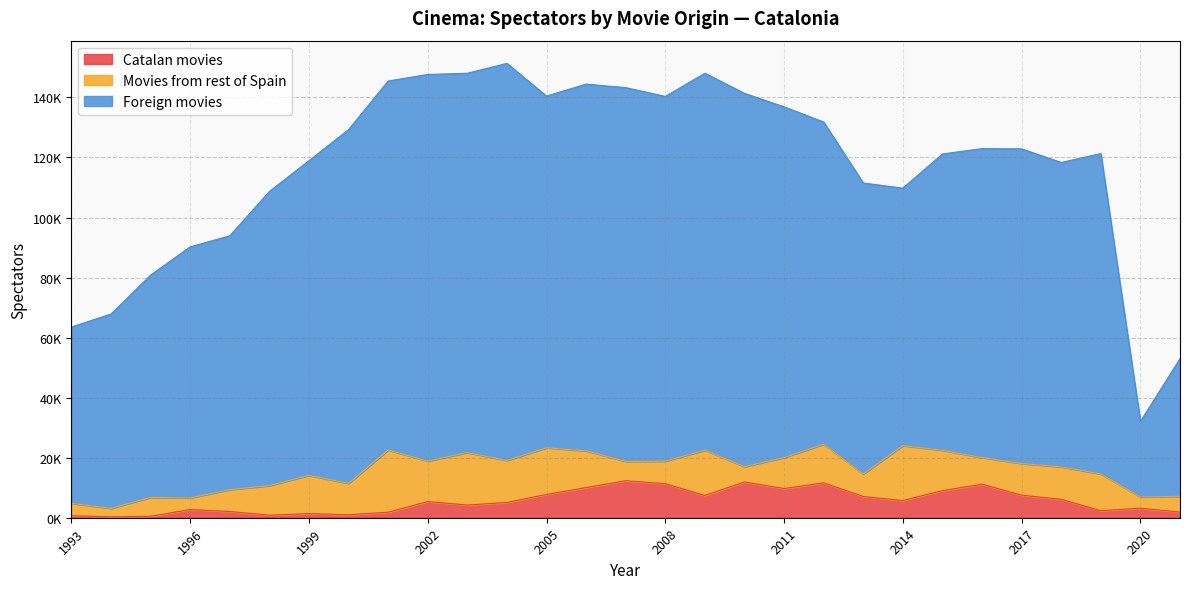

What is the sum of all Foreign movies values?

2924412